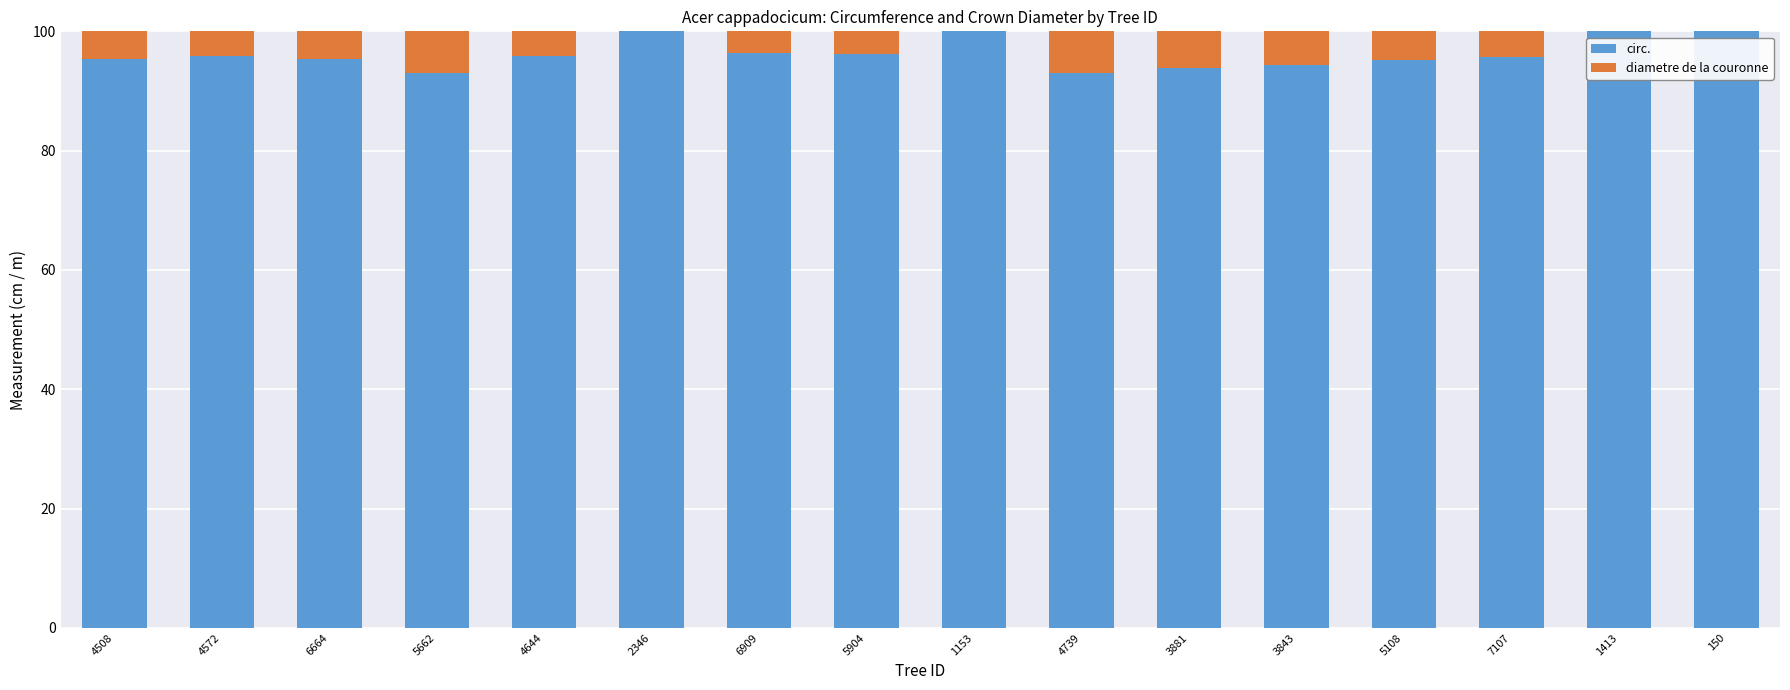

True or false: circ. has a value of 153.3 at 7107.

False